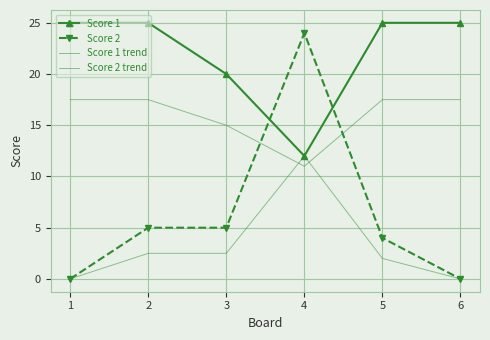

At how many categories does at least one series exceed 7?

6